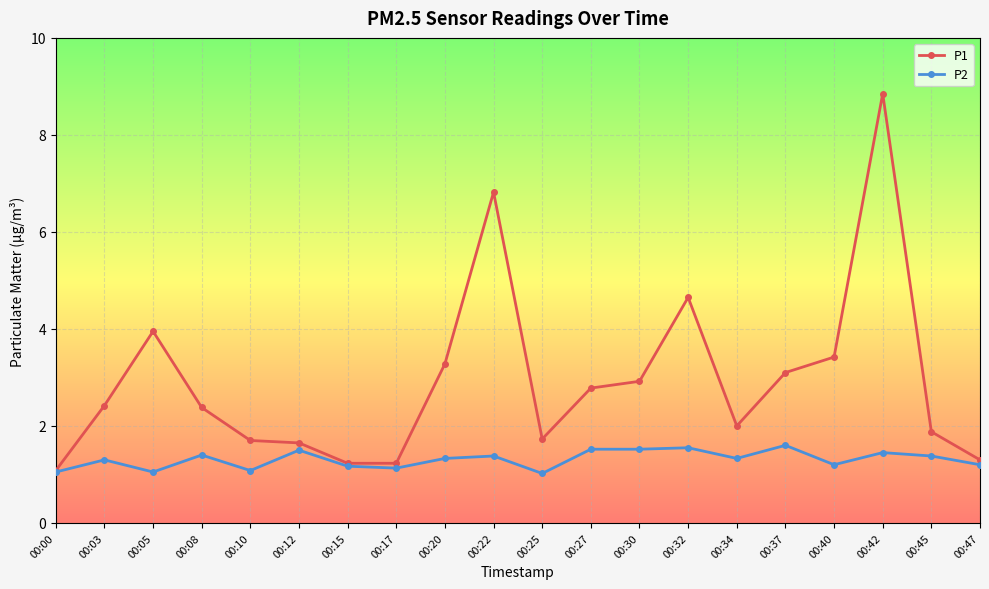

Is the value of P1 at 00:08 greater than the value of P2 at 00:25?

Yes